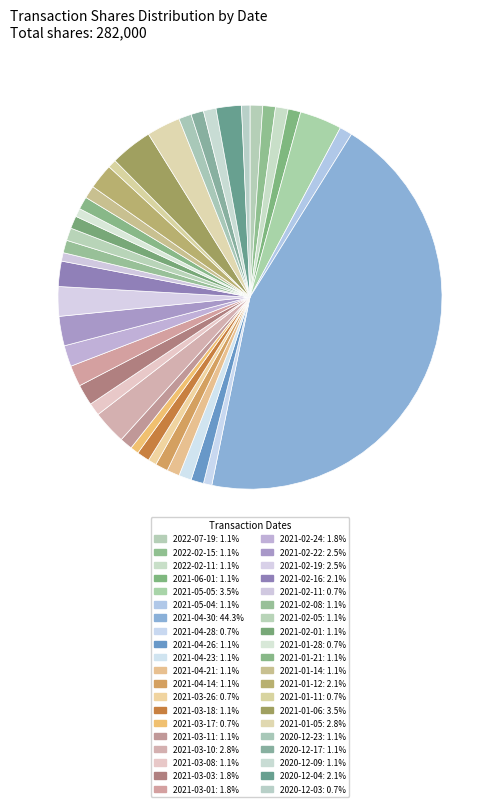

To the nearest percent, what portion does 2020-12-04 represent?

2%